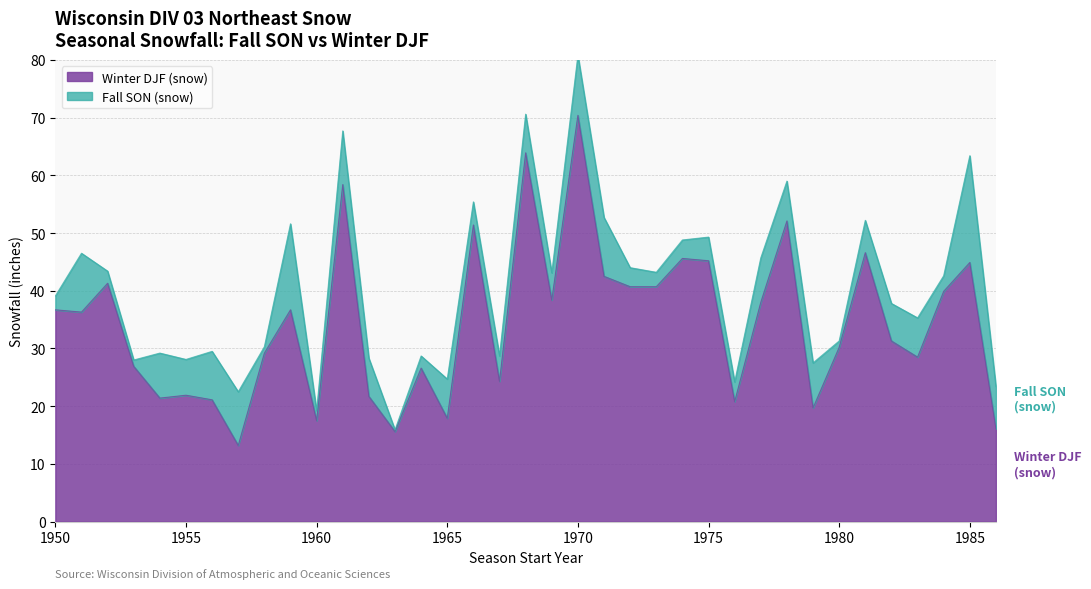

At which category does the chart reach its minimum across all series?

1957